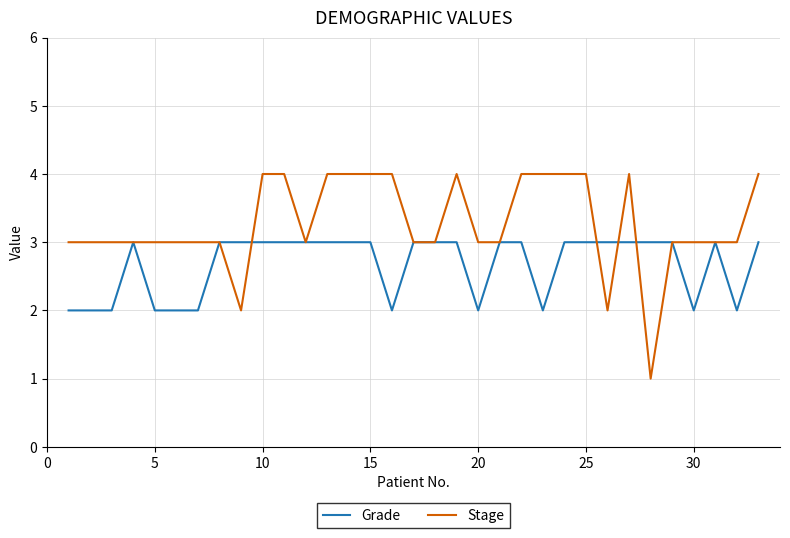

How many Grade values are between 2 and 3?

33